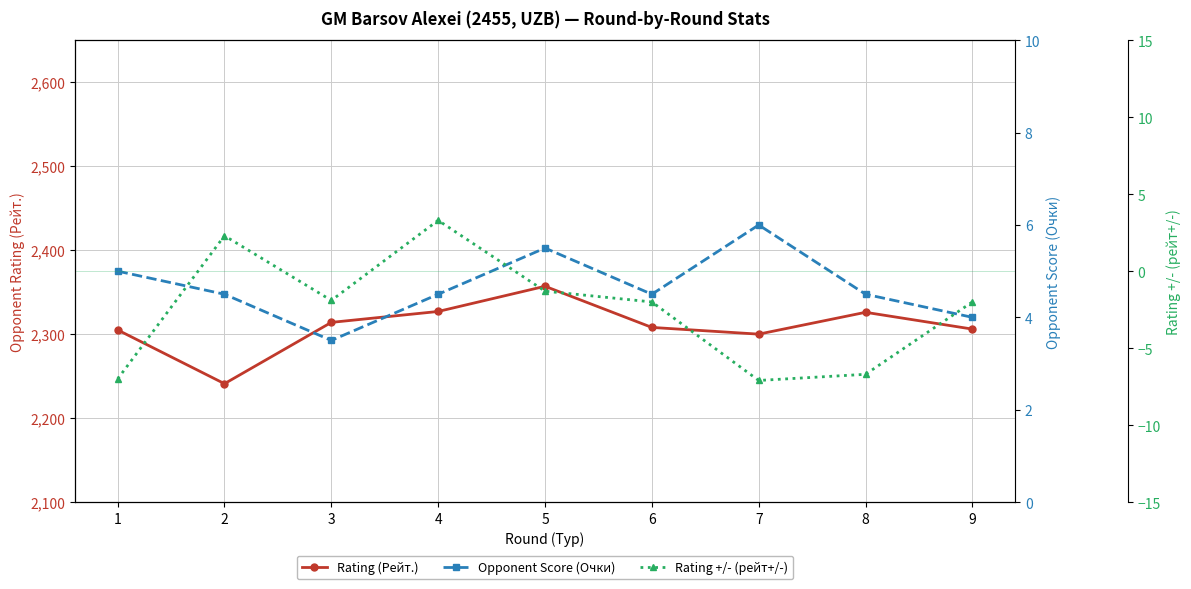

True or false: Rating +/- (рейт+/-) and Opponent Score (Очки) cross at least once.

False